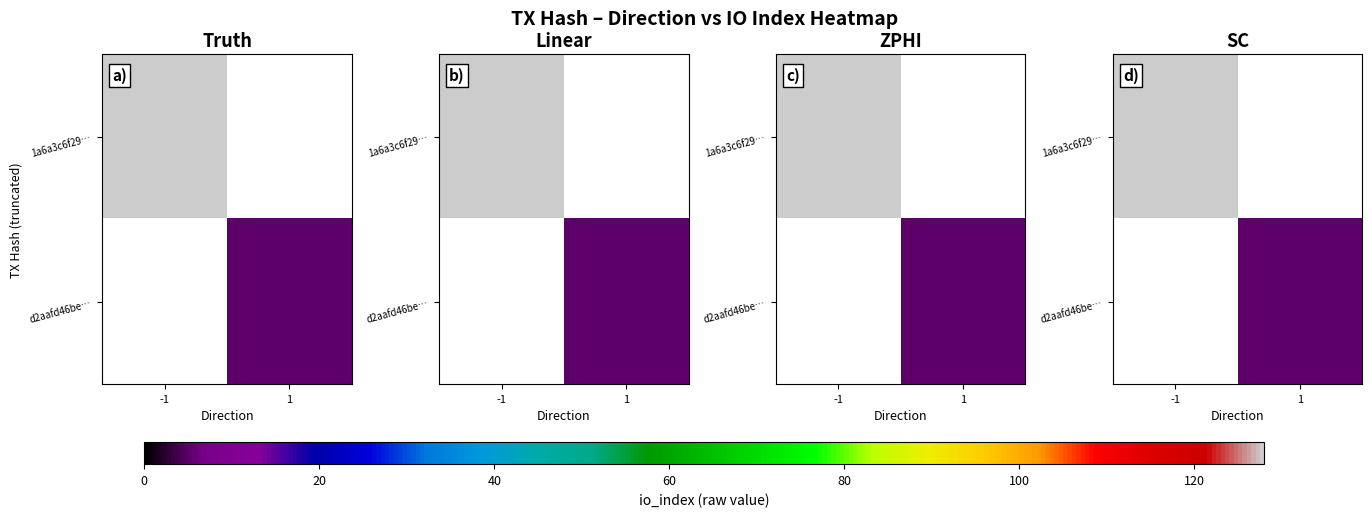

What is the maximum value shown in the chart?

128